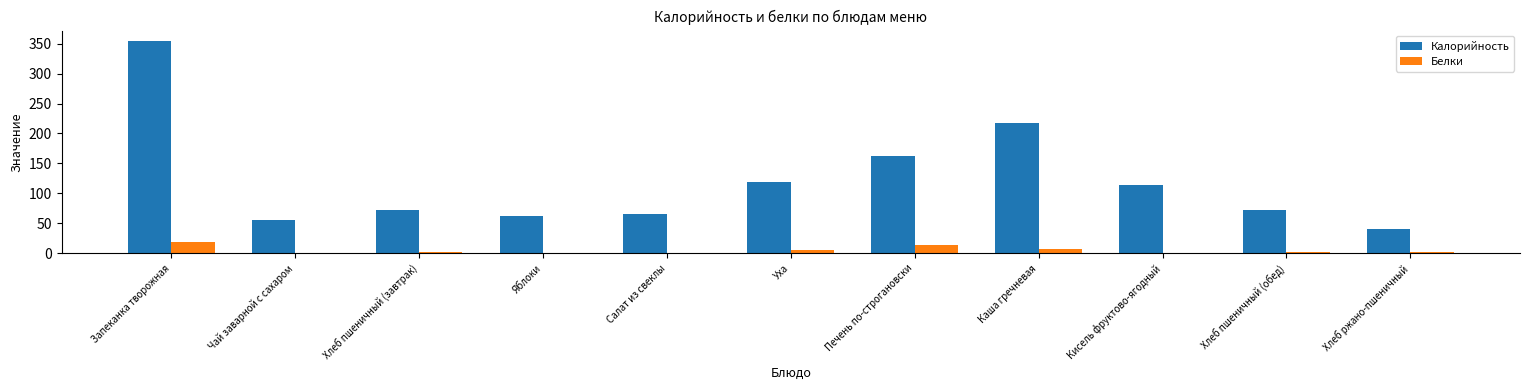

Is it true that Калорийность equals 55.0 at Чай заварной с сахаром?

True